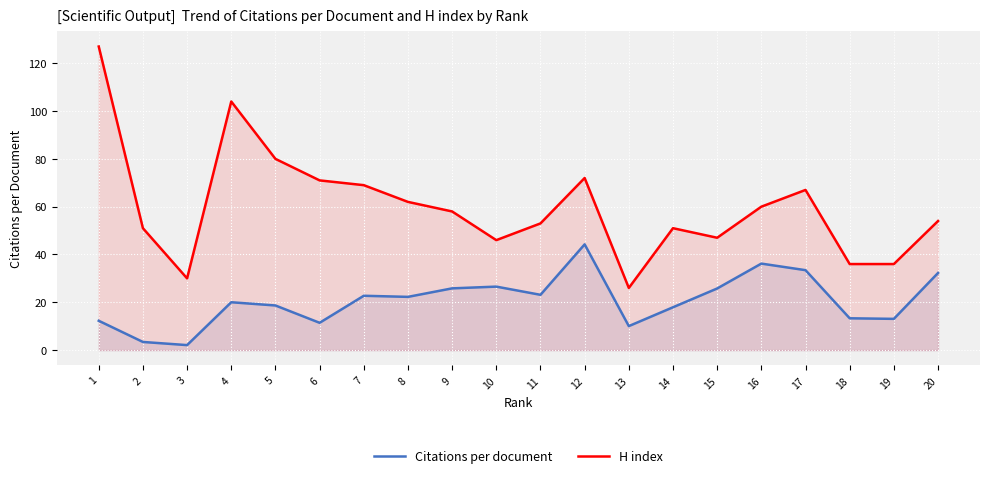

Where is the first local minimum for Citations per document?

3